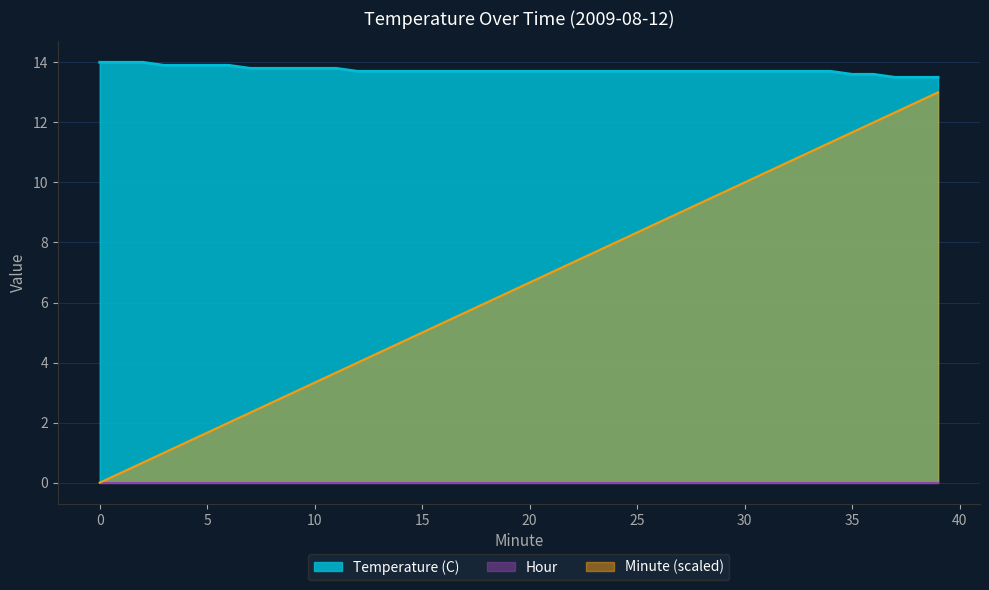

At which label does Minute first exceed 6?

19